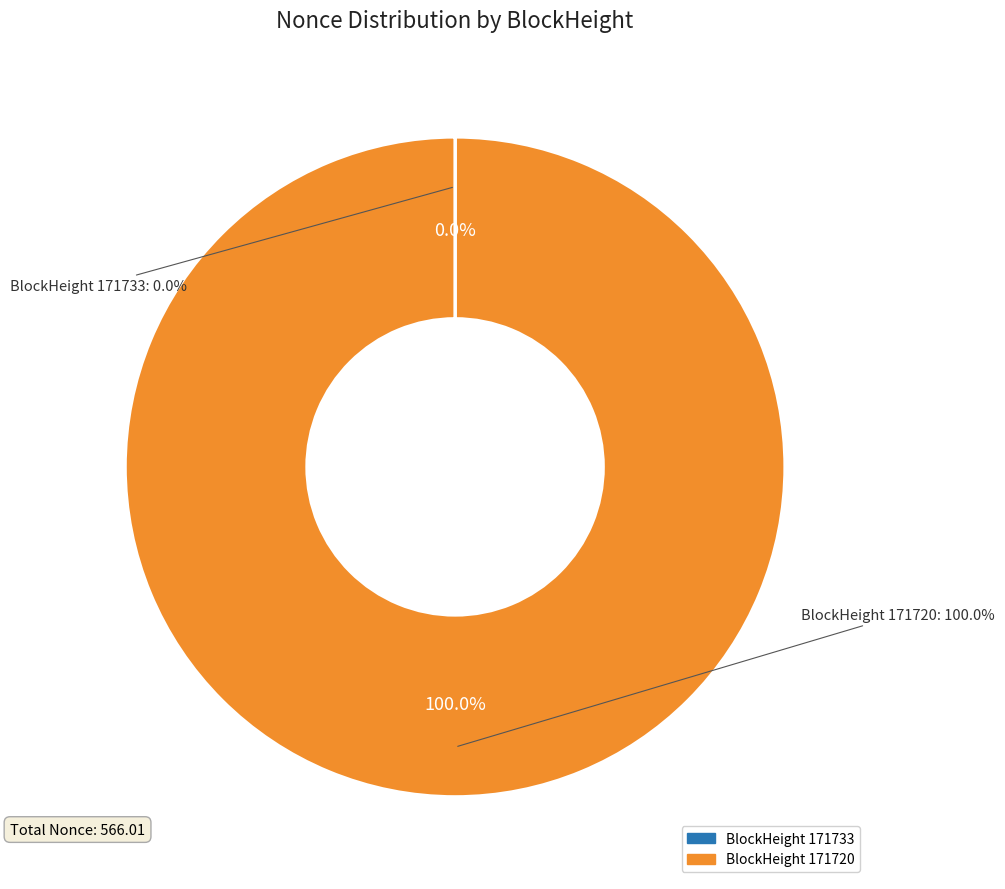

To the nearest percent, what is the difference between the 171733 and 171720 slice percentages?

100%